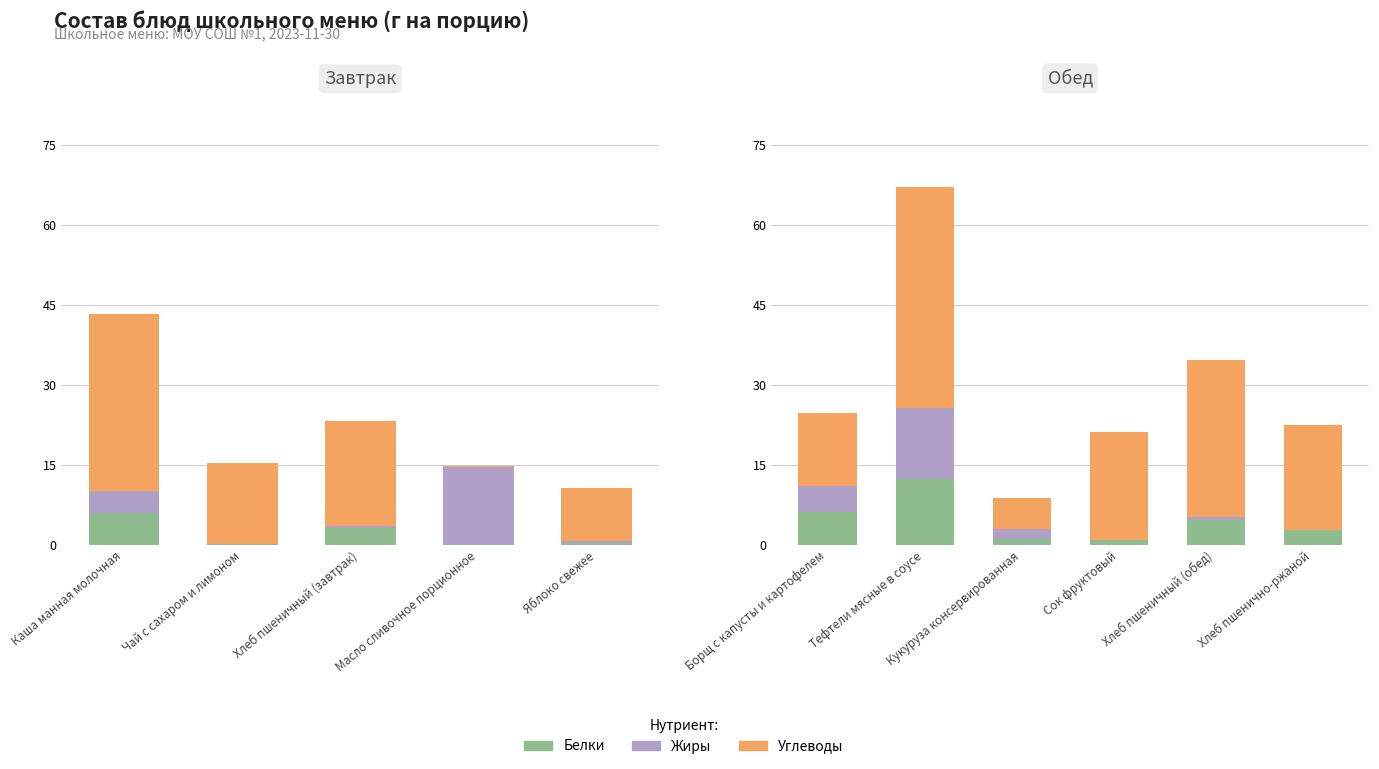

At which category does the chart reach its minimum across all series?

Сок фруктовый